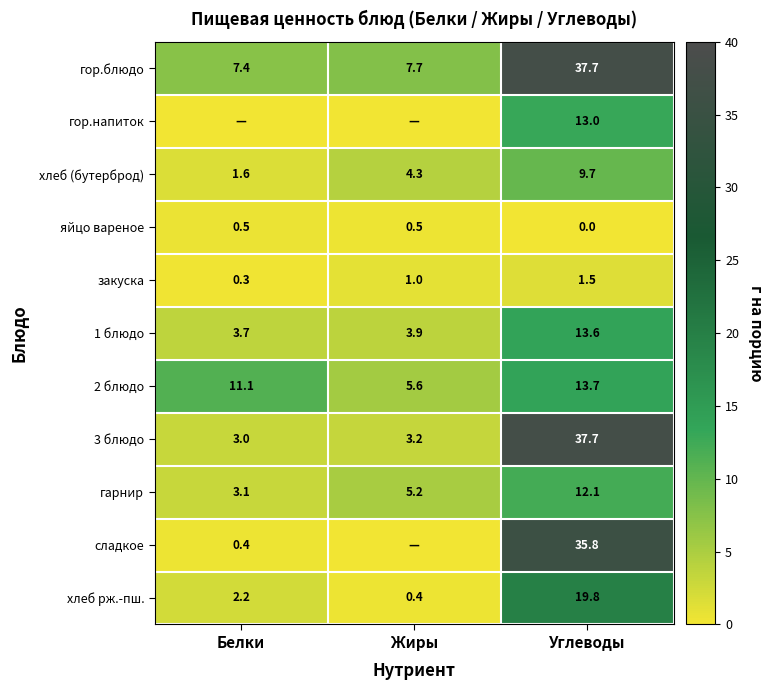

How many categories are shown in the chart?

3